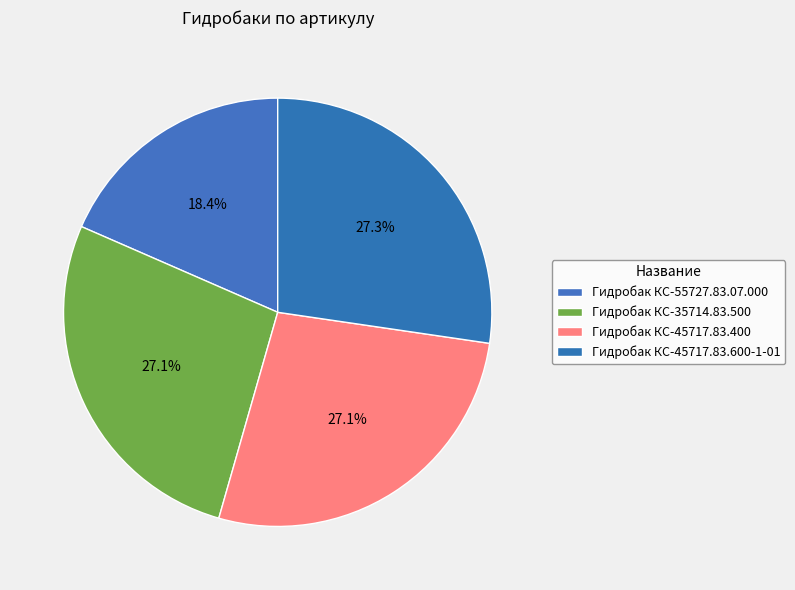

What percentage is the Гидробак КС-45717.83.600-1-01 slice, to the nearest percent?

27%